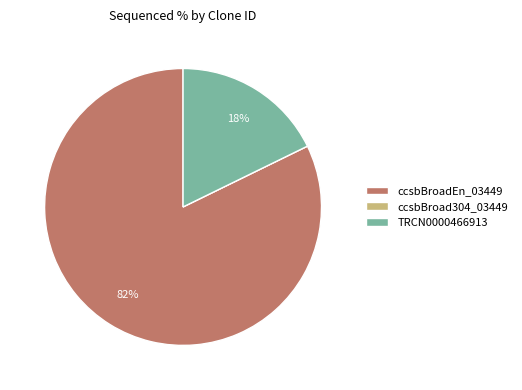

To the nearest percent, what is the average slice percentage?

33%